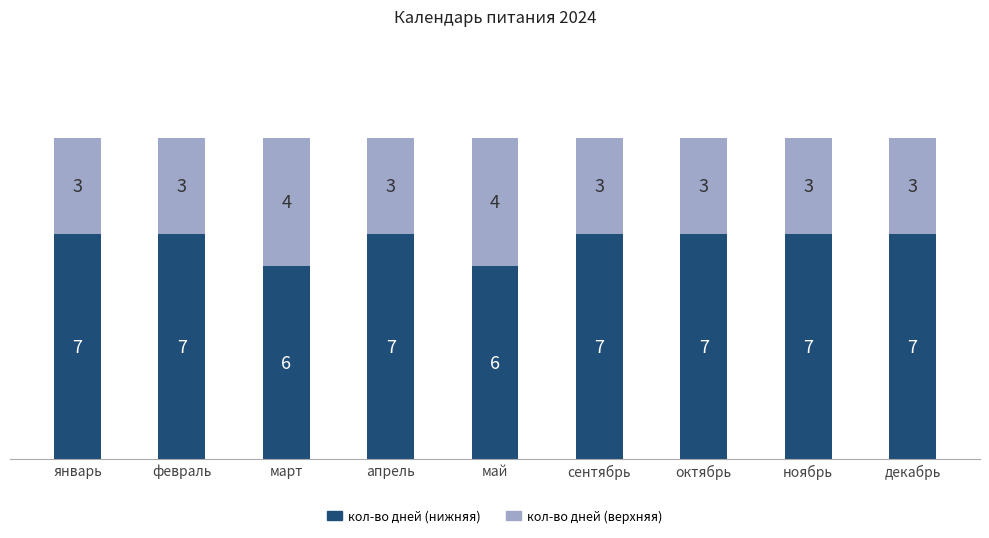

What is the maximum value for кол-во дней (нижняя)?

7